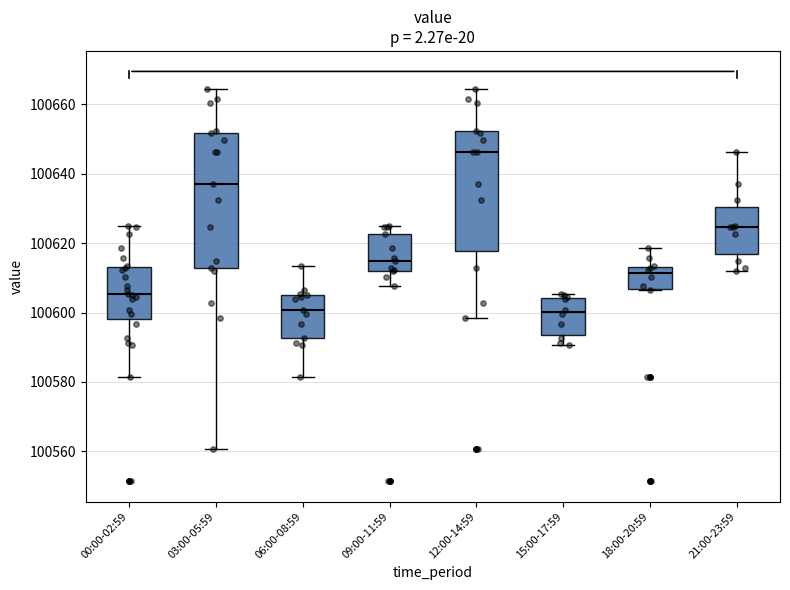

Comparing the boxes themselves (not the whiskers), which one is the tallest?

03:00-05:59